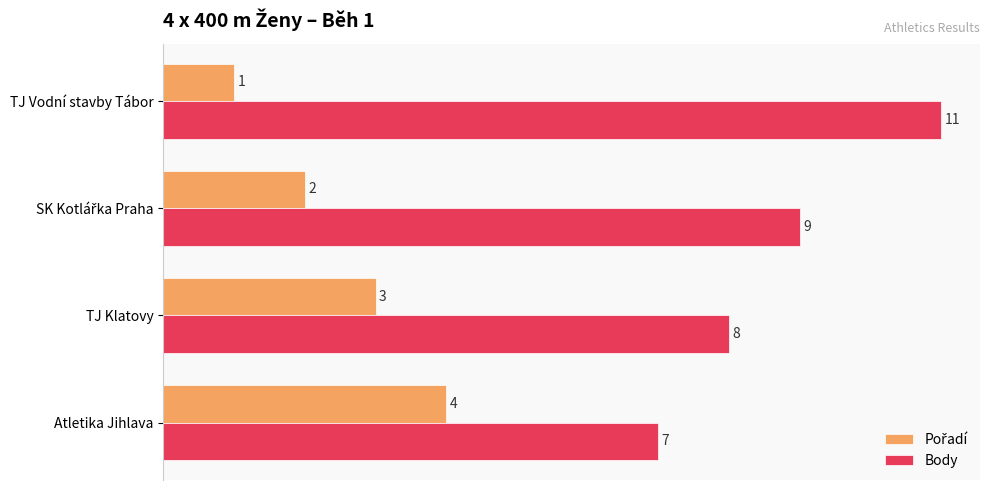

What is the average value of the Body series?

9